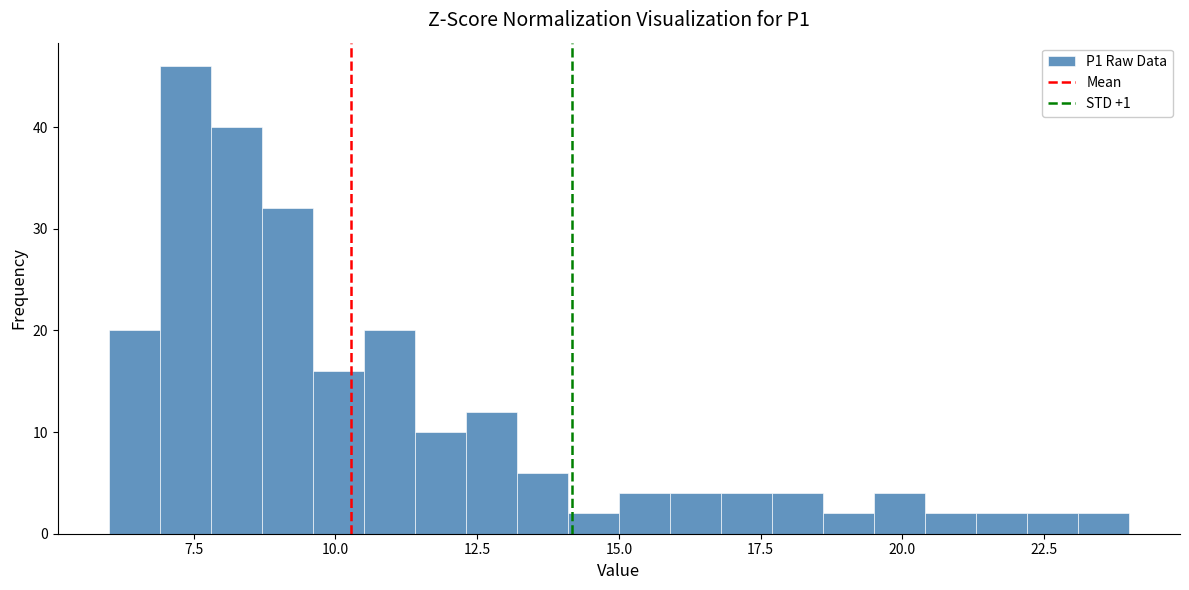

Read against the x-axis, roughly where is the centre of the tallest bar?

7.5